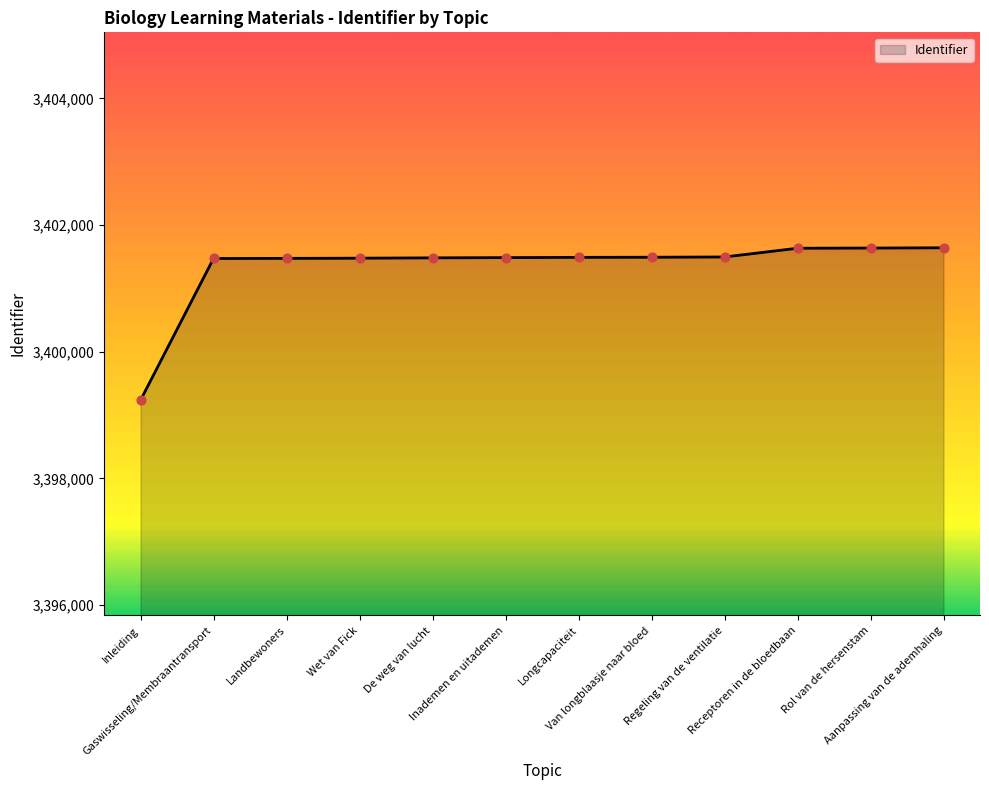

Between Regeling van de ventilatie and Aanpassing van de ademhaling, which is larger?

Aanpassing van de ademhaling